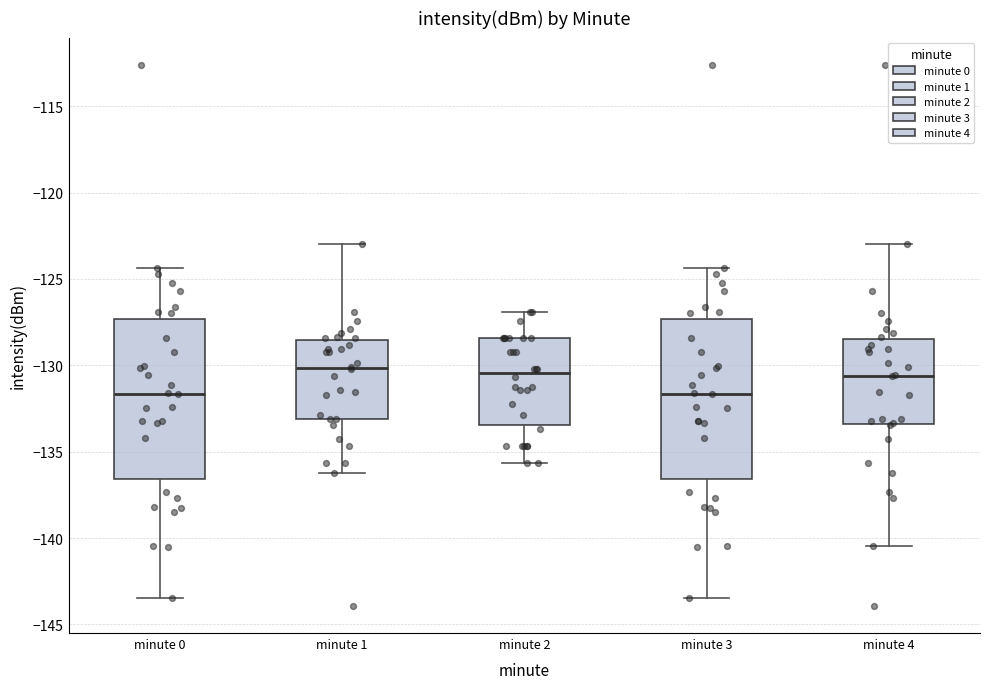

Where is the lower edge of the box for minute 4 on the y-axis? The values are not printed on the chart, so give them approximately, as read against the axis.

-133.5